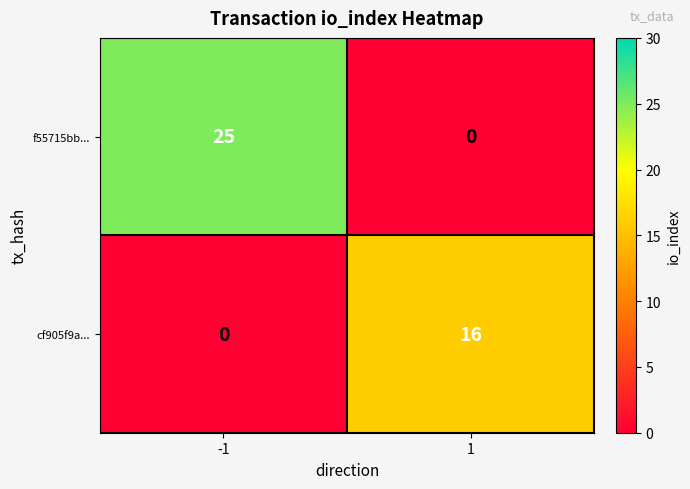

What is the maximum value for cf905f9a...?

16